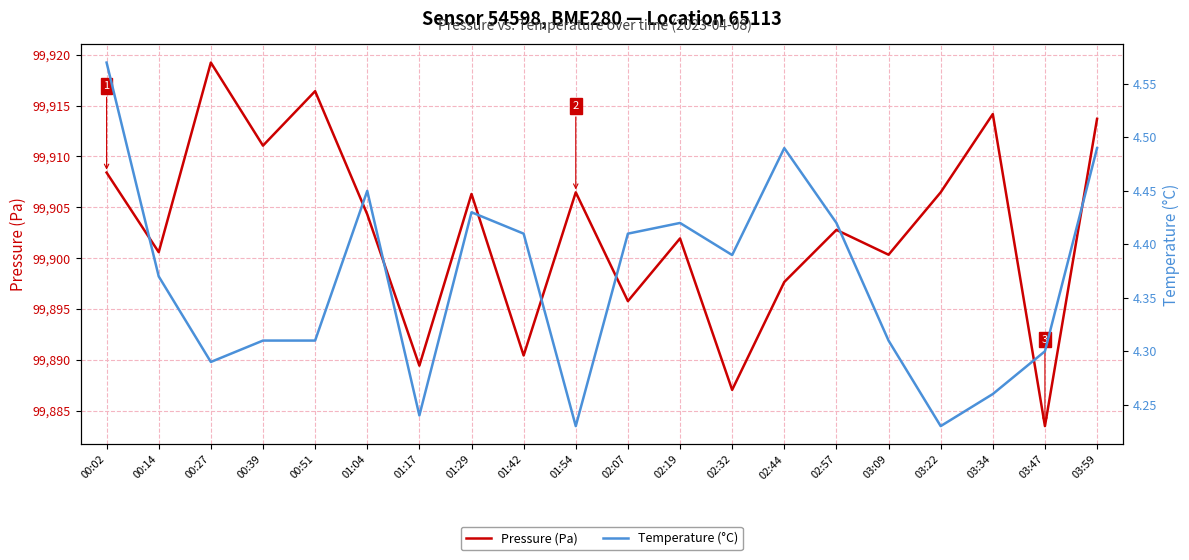

Where is the first local maximum for Temperature (°C)?

01:04